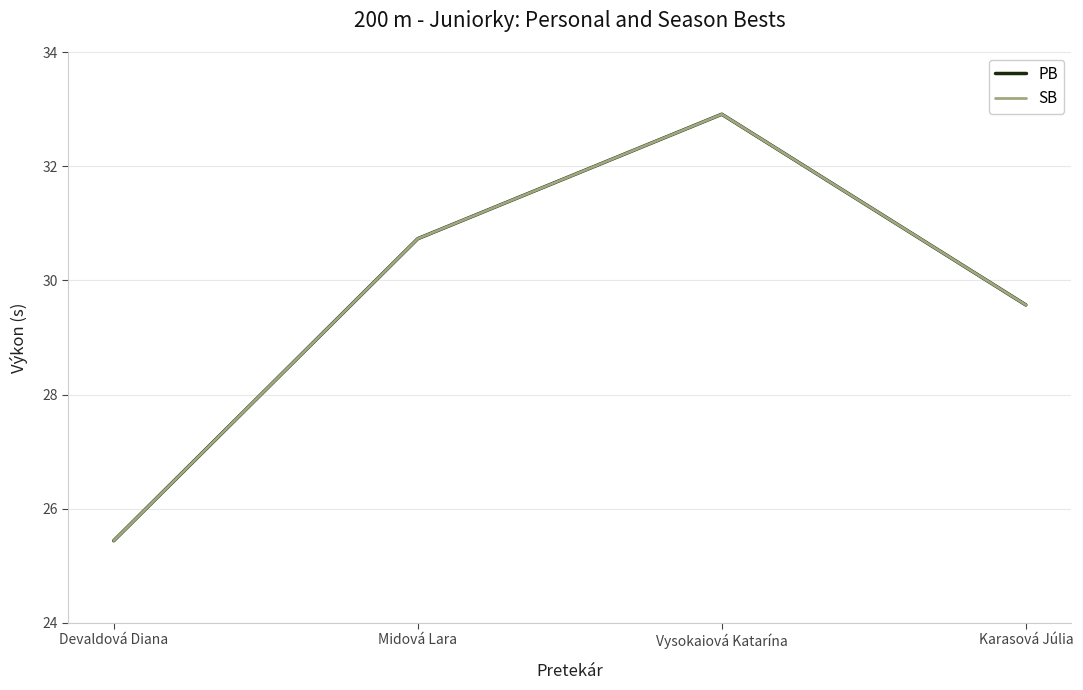

Is the value of SB at Midová Lara greater than the value of PB at Vysokaiová Katarína?

No